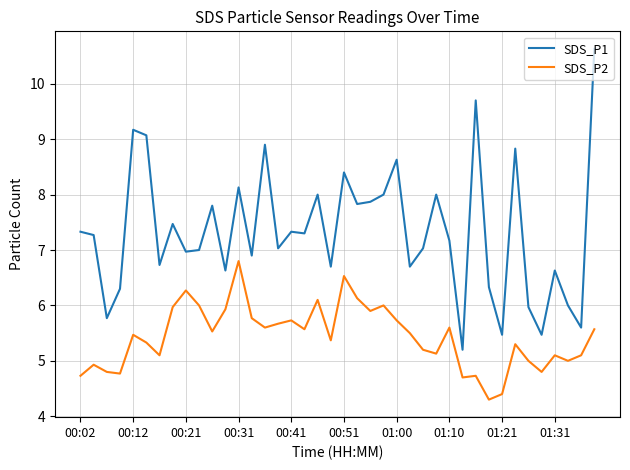

Which series has the largest total across all categories?

SDS_P1